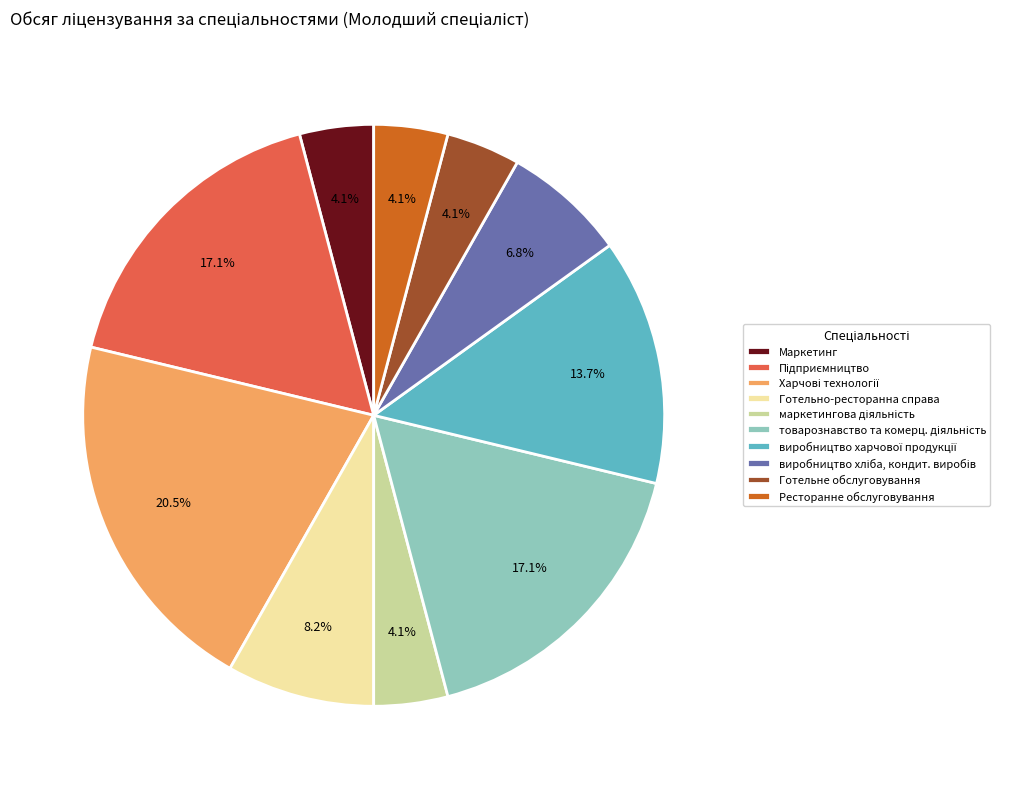

Is there a majority slice in this chart?

No